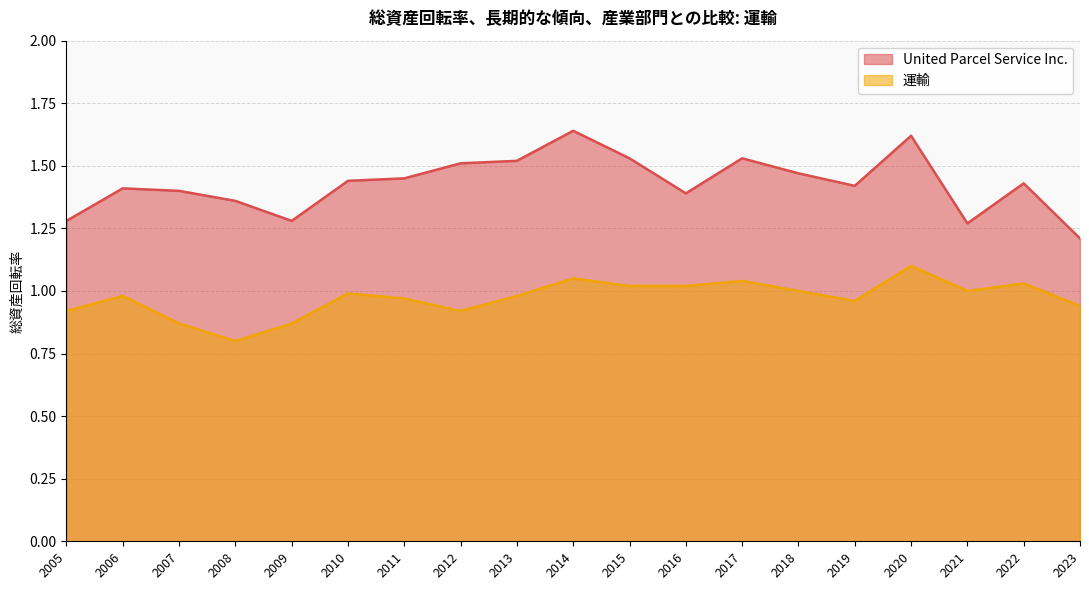

Does the chart have visible grid lines?

Yes